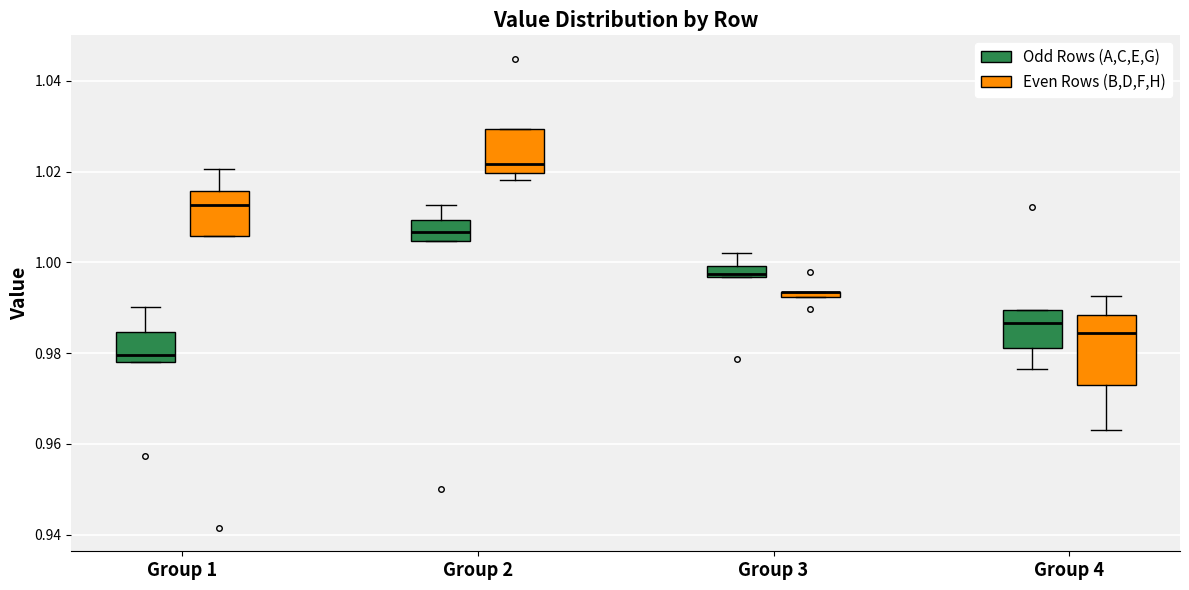

Where does the upper whisker of the box for Group 3 (Odd Rows (A,C,E,G)) end on the y-axis? The values are not printed on the chart, so give them approximately, as read against the axis.

1.002